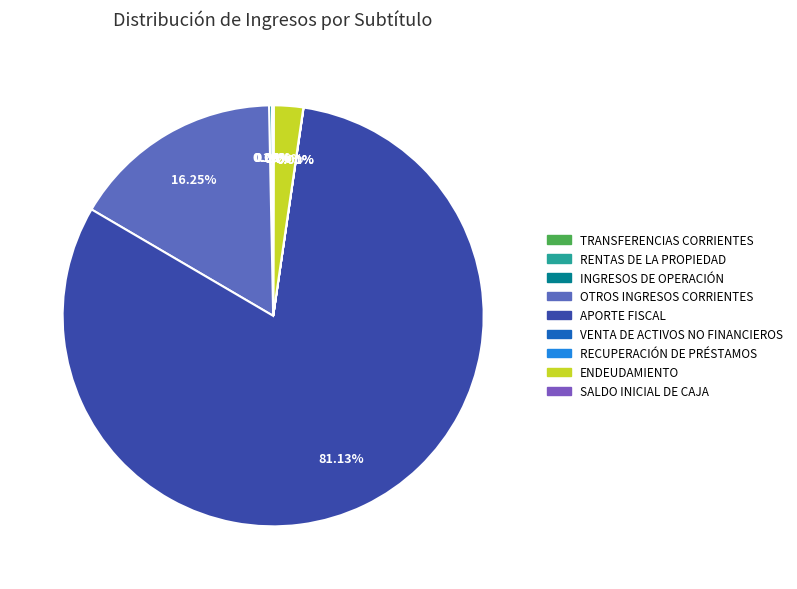

Between RECUPERACIÓN DE PRÉSTAMOS and INGRESOS DE OPERACIÓN, which is larger?

INGRESOS DE OPERACIÓN